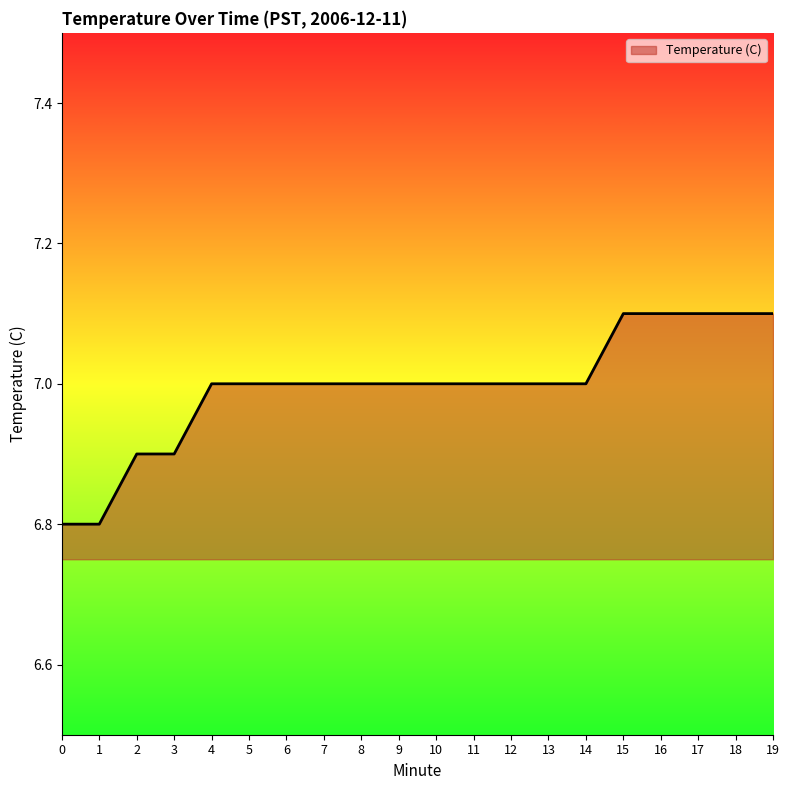

What is the average value?

7.0